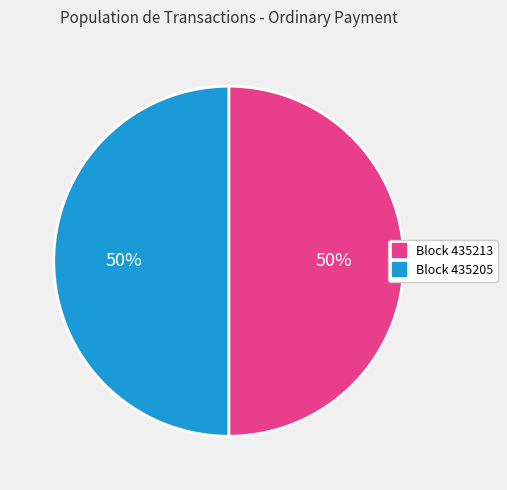

To the nearest percent, what is the average slice percentage?

50%